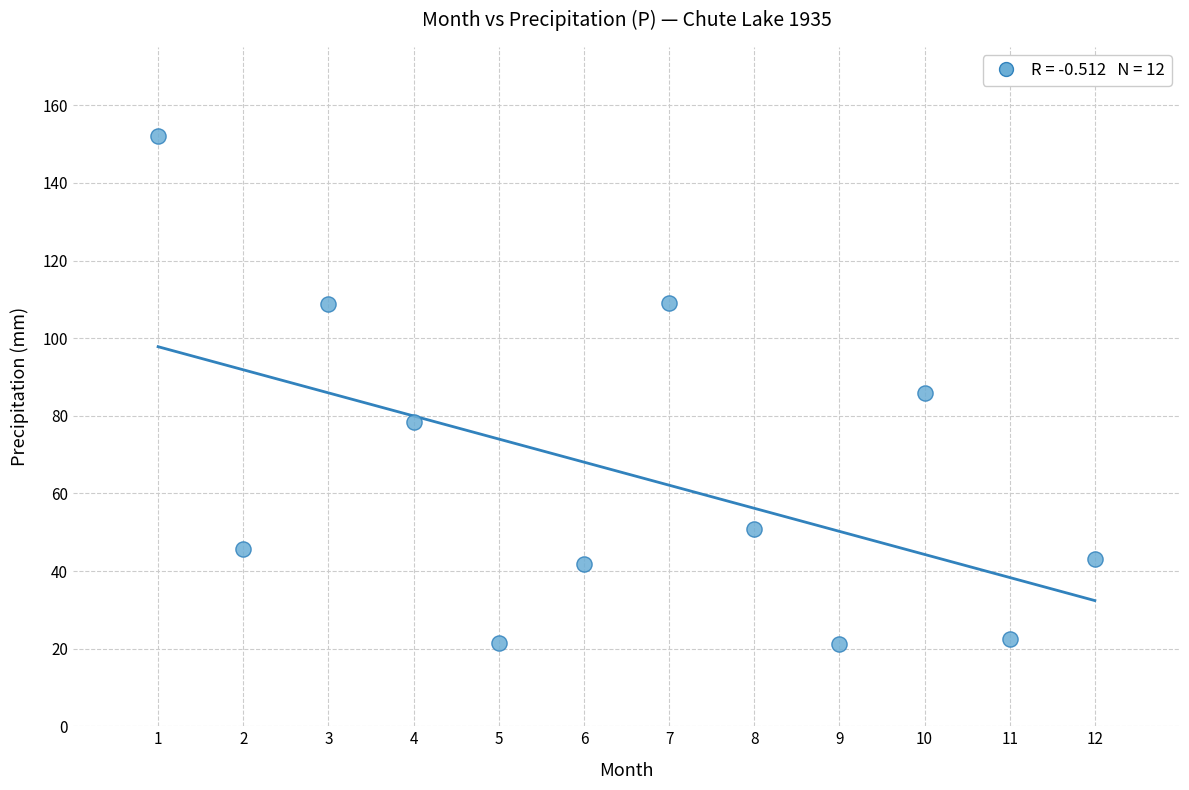

What is the range of Y values (max minus min)?

131.0